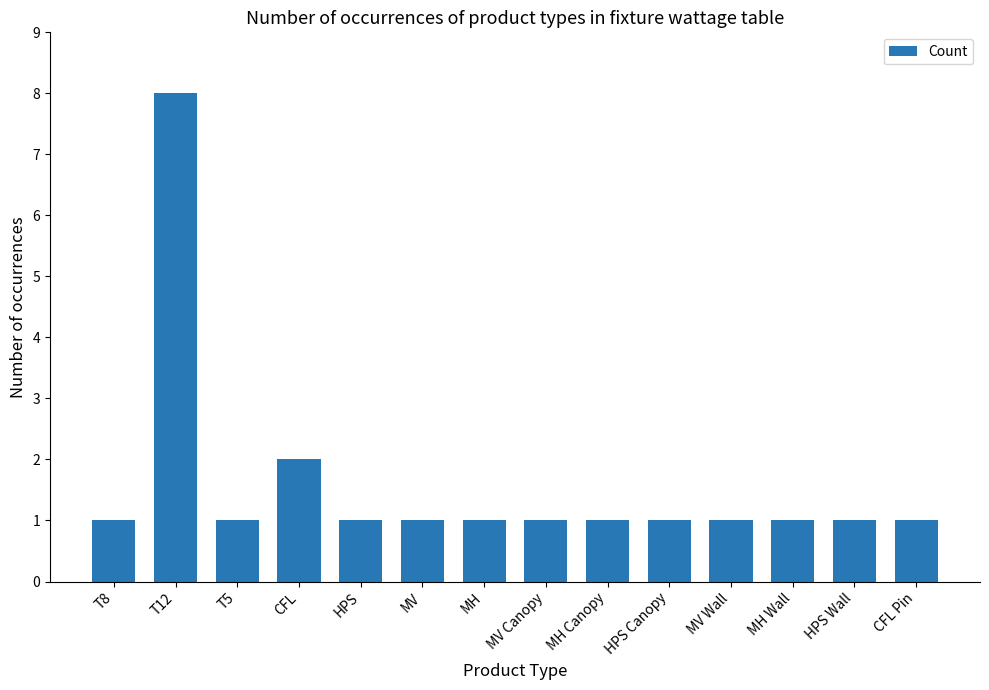

Reading left to right, extract all data points from this chart.

1	8	1	2	1	1	1	1	1	1	1	1	1	1